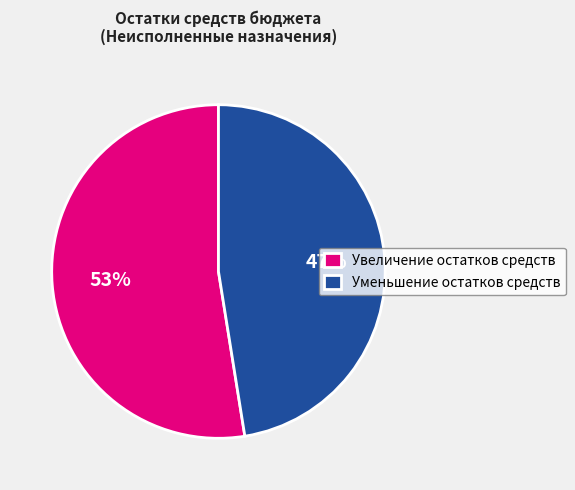

The Увеличение остатков средств slice represents 53% of the pie. True or false?

True